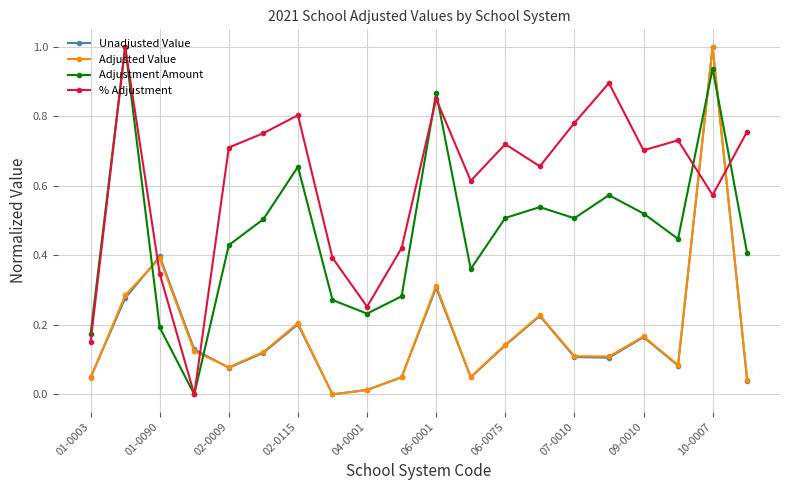

True or false: Unadjusted Value and % Adjustment intersect in this chart.

True